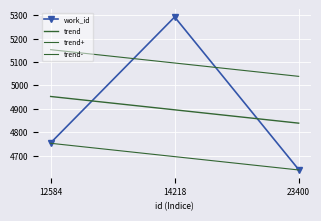

How many values exceed 4754?

1